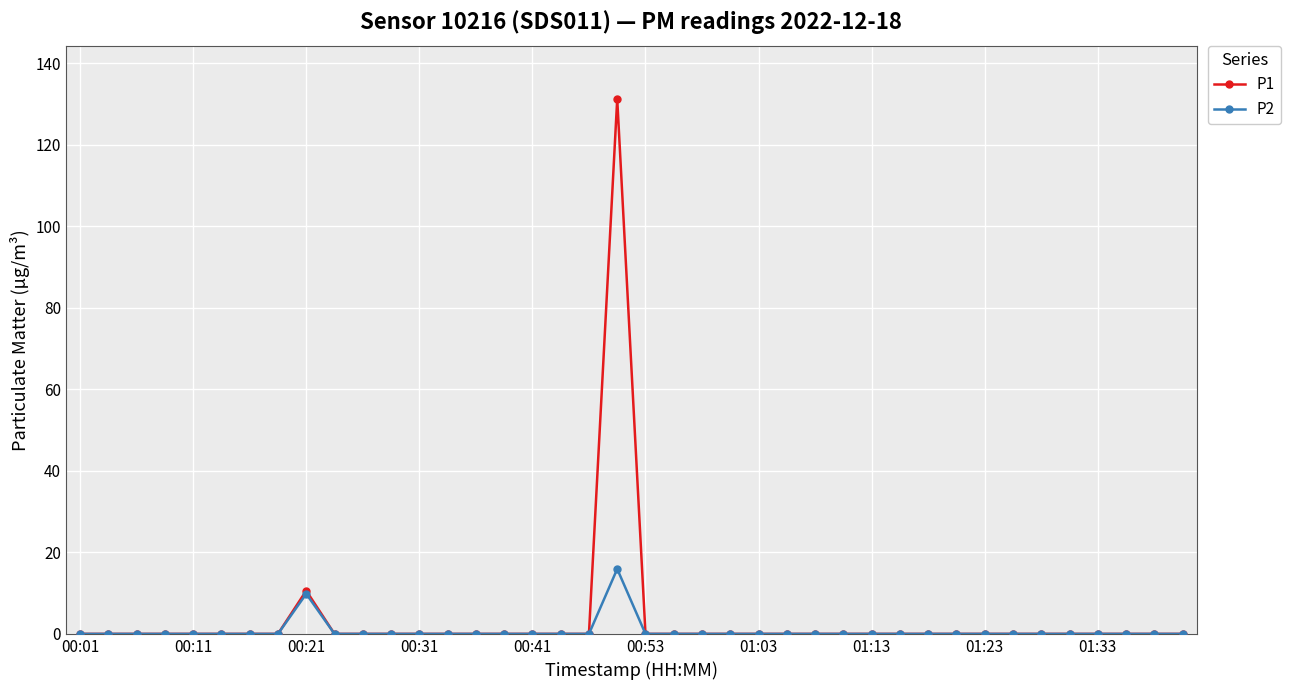

Which series has the widest spread of values?

P1